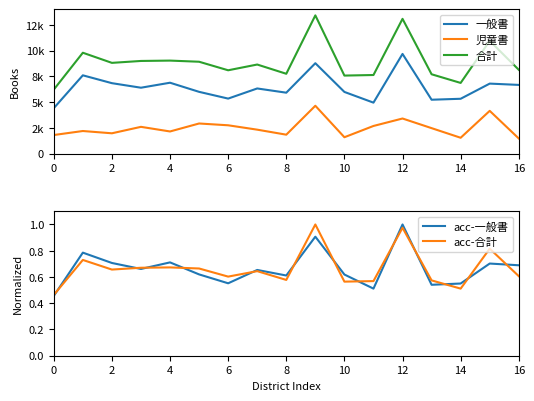

Is the value of 合計 at 0 greater than the value of acc-合計 at 15?

Yes